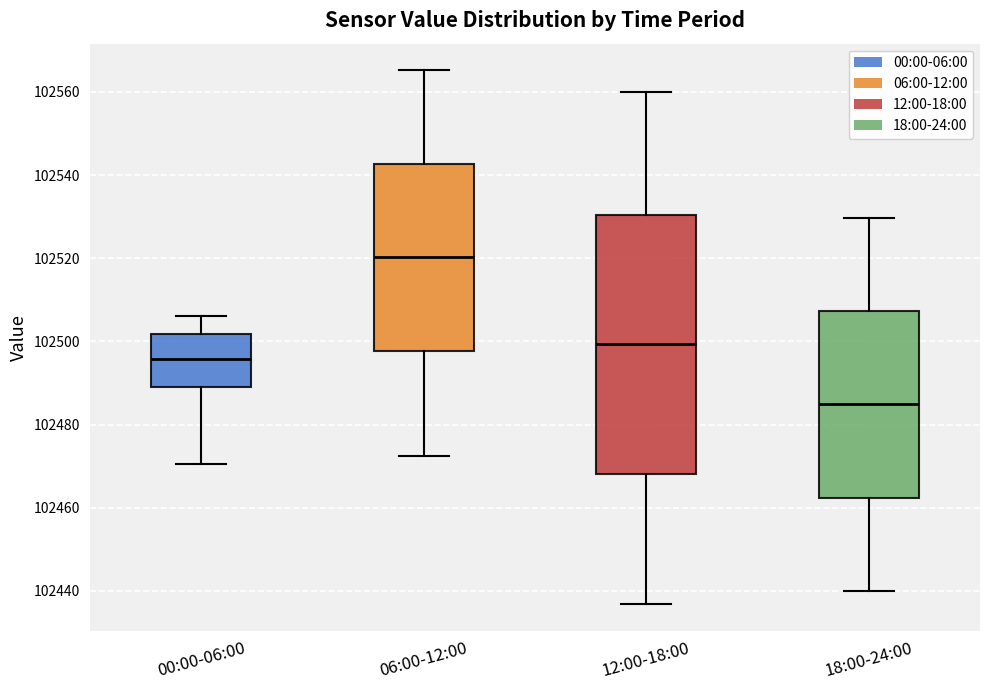

Which box's median line is the lowest?

18:00-24:00